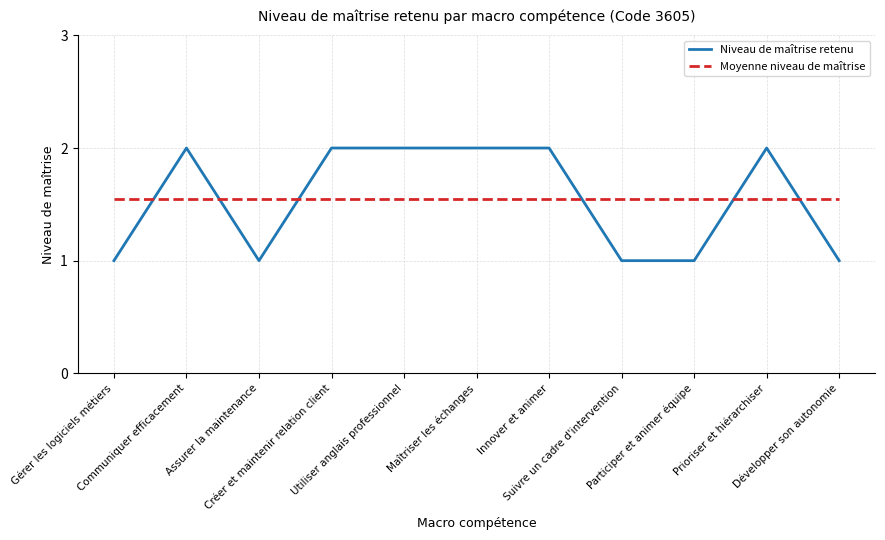

What is the sum of the Moyenne niveau de maîtrise values at Développer son autonomie and Créer et maintenir relation client?

3.1